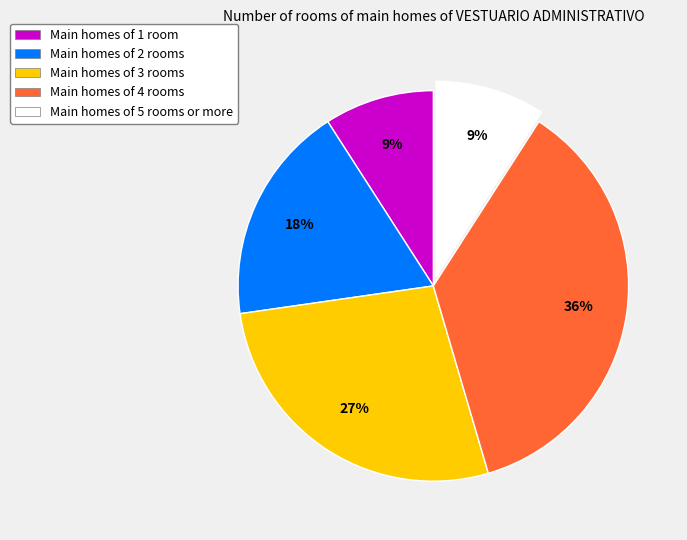

Between Main homes of 4 rooms and Main homes of 2 rooms, which is larger?

Main homes of 4 rooms